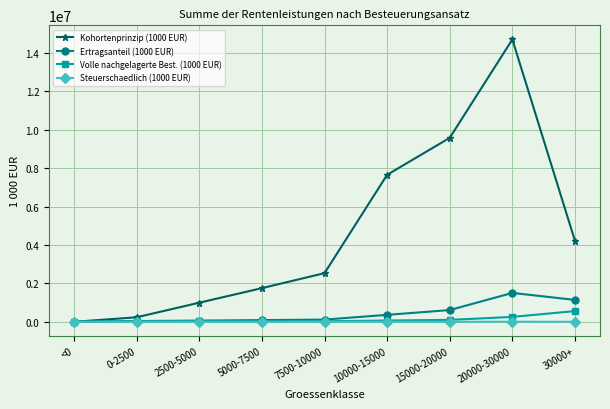

What is the difference between the maximum and second lowest values in the Kohortenprinzip (1000 EUR) series?

14464081